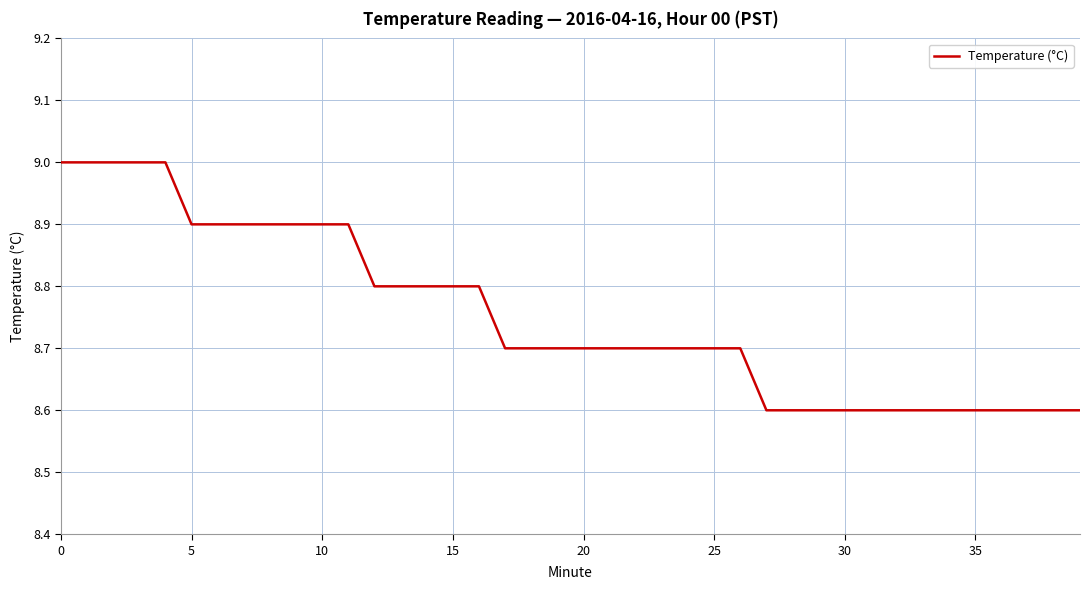

What is the minimum value shown in the chart?

8.6